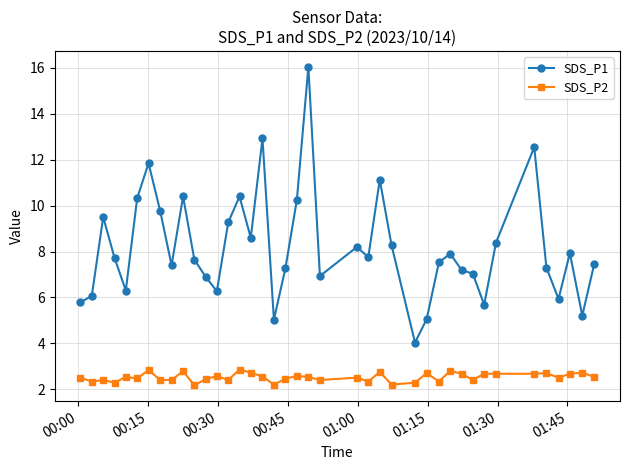

Count the number of categories in the chart.

40